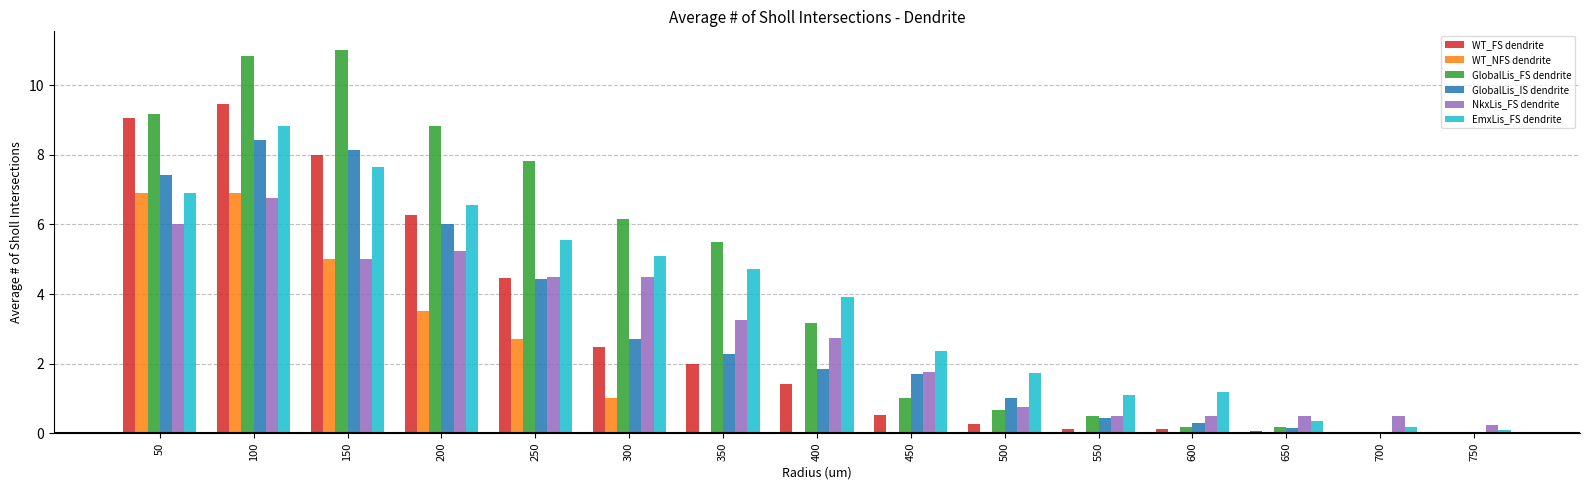

At which label is EmxLis_FS dendrite closest to 4?

400